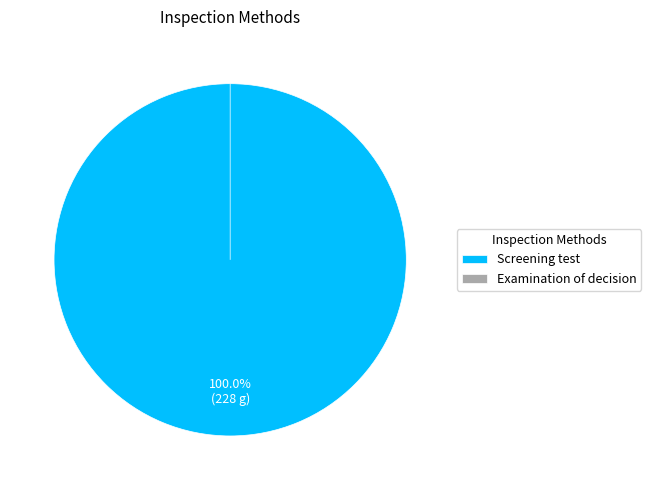

The Examination of decision slice represents 0% of the pie. True or false?

True